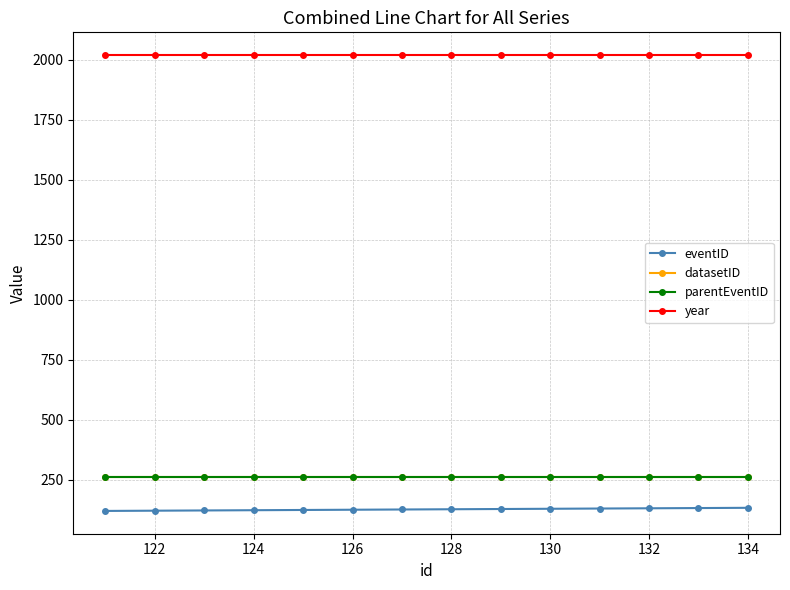

Reading left to right, list all the values displayed in this chart.

eventID: 121	122	123	124	125	126	127	128	129	130	131	132	133	134
datasetID: 263	263	263	263	263	263	263	263	263	263	263	263	263	263
parentEventID: 263	263	263	263	263	263	263	263	263	263	263	263	263	263
year: 2020	2020	2020	2020	2020	2020	2020	2020	2020	2020	2020	2020	2020	2020